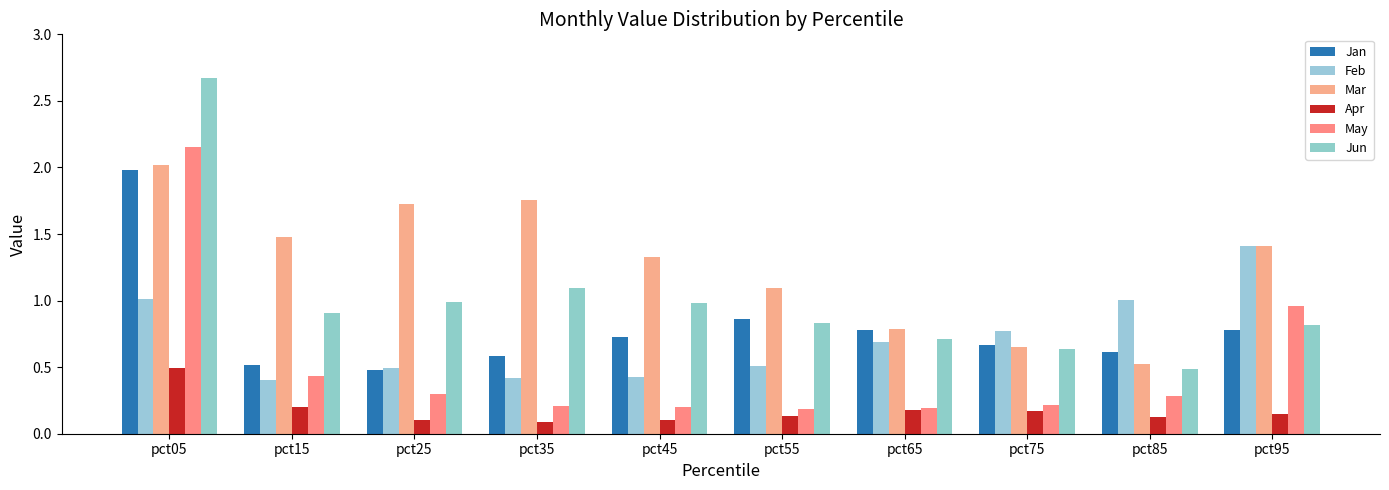

List the series in order of their peak value, highest first.

Jun, May, Mar, Jan, Feb, Apr